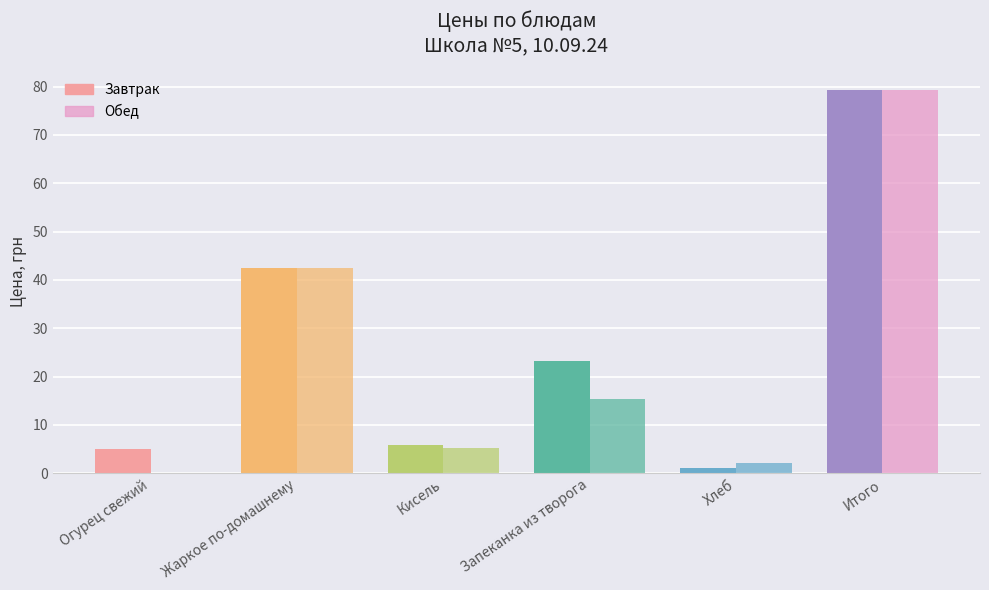

At which label does Обед first exceed 15?

Жаркое по-домашнему